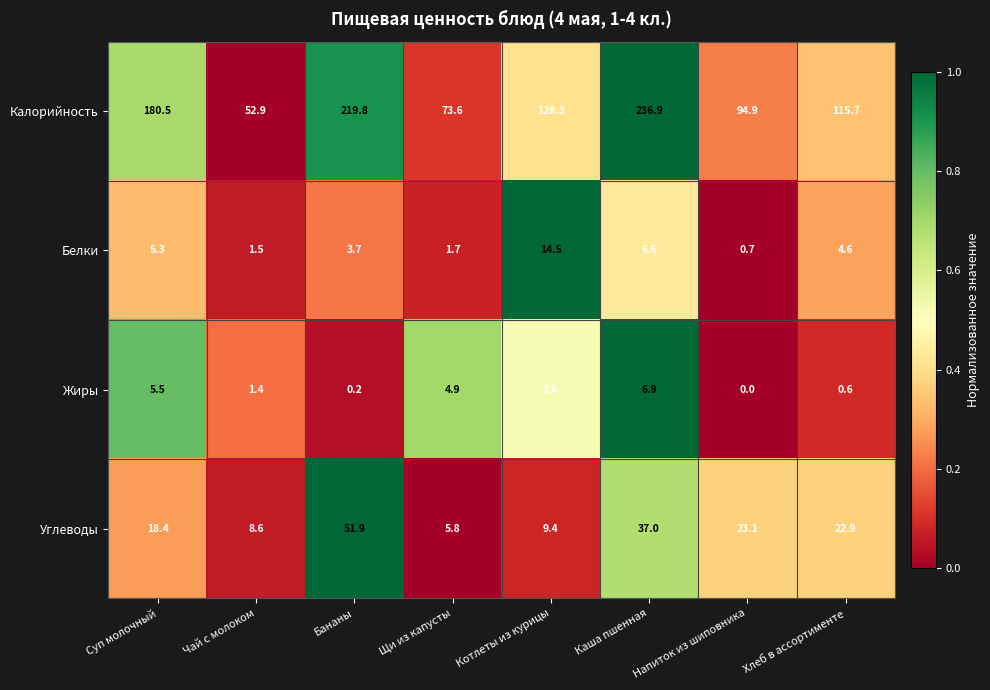

What is the sum of all Жиры values?

23.1